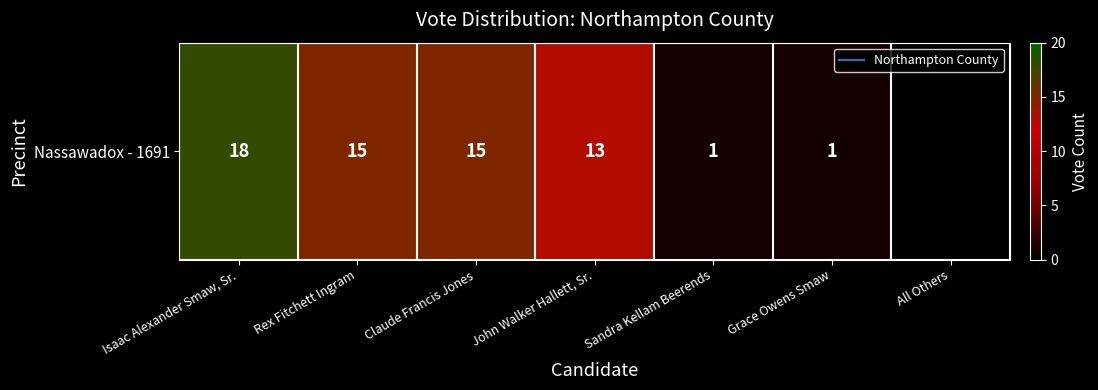

What is the difference between the maximum and minimum values?

18